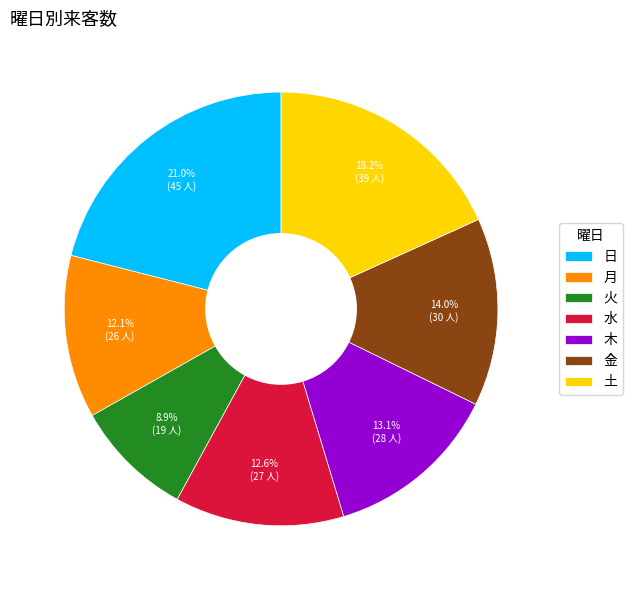

True or false: 月 accounts for 12% of the total.

True